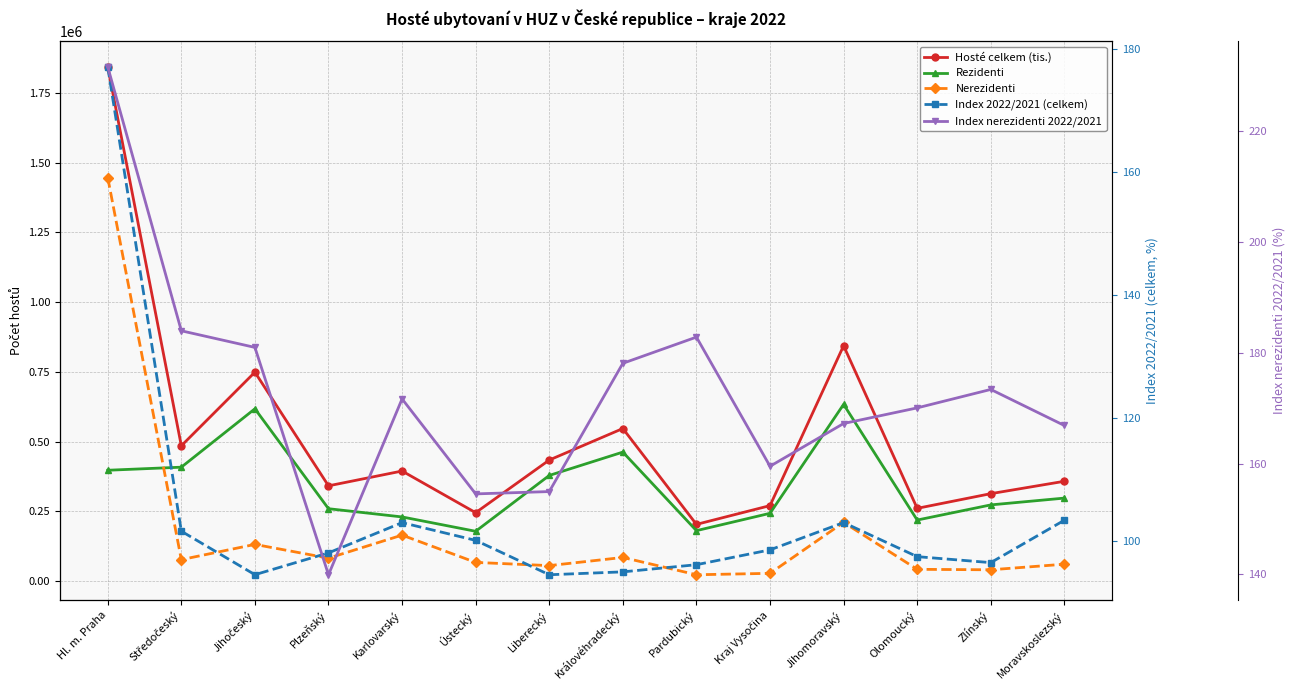

Reading left to right, what are all the values shown in this chart?

Hosté celkem (tis.): Hl. m. Praha=1844332.0	Středočeský=485010.0	Jihočeský=749041.0	Plzeňský=341405.0	Karlovarský=394538.0	Ústecký=245111.0	Liberecký=433914.0	Královéhradecký=546953.0	Pardubický=203136.0	Kraj Vysočina=270444.0	Jihomoravský=843908.0	Olomoucký=260650.0	Zlínský=313342.0	Moravskoslezský=357734.0
Rezidenti: Hl. m. Praha=397265.0	Středočeský=408305.0	Jihočeský=617698.0	Plzeňský=259361.0	Karlovarský=229850.0	Ústecký=178362.0	Liberecký=378669.0	Královéhradecký=462388.0	Pardubický=180658.0	Kraj Vysočina=242874.0	Jihomoravský=633586.0	Olomoucký=218692.0	Zlínský=273035.0	Moravskoslezský=297415.0
Nerezidenti: Hl. m. Praha=1447067.0	Středočeský=76705.0	Jihočeský=131343.0	Plzeňský=82044.0	Karlovarský=164688.0	Ústecký=66749.0	Liberecký=55245.0	Královéhradecký=84565.0	Pardubický=22478.0	Kraj Vysočina=27570.0	Jihomoravský=210322.0	Olomoucký=41958.0	Zlínský=40307.0	Moravskoslezský=60319.0
Index 2022/2021 (celkem): Hl. m. Praha=177.0	Středočeský=101.7	Jihočeský=94.6	Plzeňský=98.1	Karlovarský=103.0	Ústecký=100.2	Liberecký=94.6	Královéhradecký=95.1	Pardubický=96.2	Kraj Vysočina=98.6	Jihomoravský=103.1	Olomoucký=97.5	Zlínský=96.6	Moravskoslezský=103.4
Index nerezidenti 2022/2021: Hl. m. Praha=231.7	Středočeský=184.0	Jihočeský=181.0	Plzeňský=139.9	Karlovarský=171.7	Ústecký=154.5	Liberecký=154.9	Královéhradecký=178.1	Pardubický=182.8	Kraj Vysočina=159.5	Jihomoravský=167.2	Olomoucký=170.1	Zlínský=173.4	Moravskoslezský=166.9